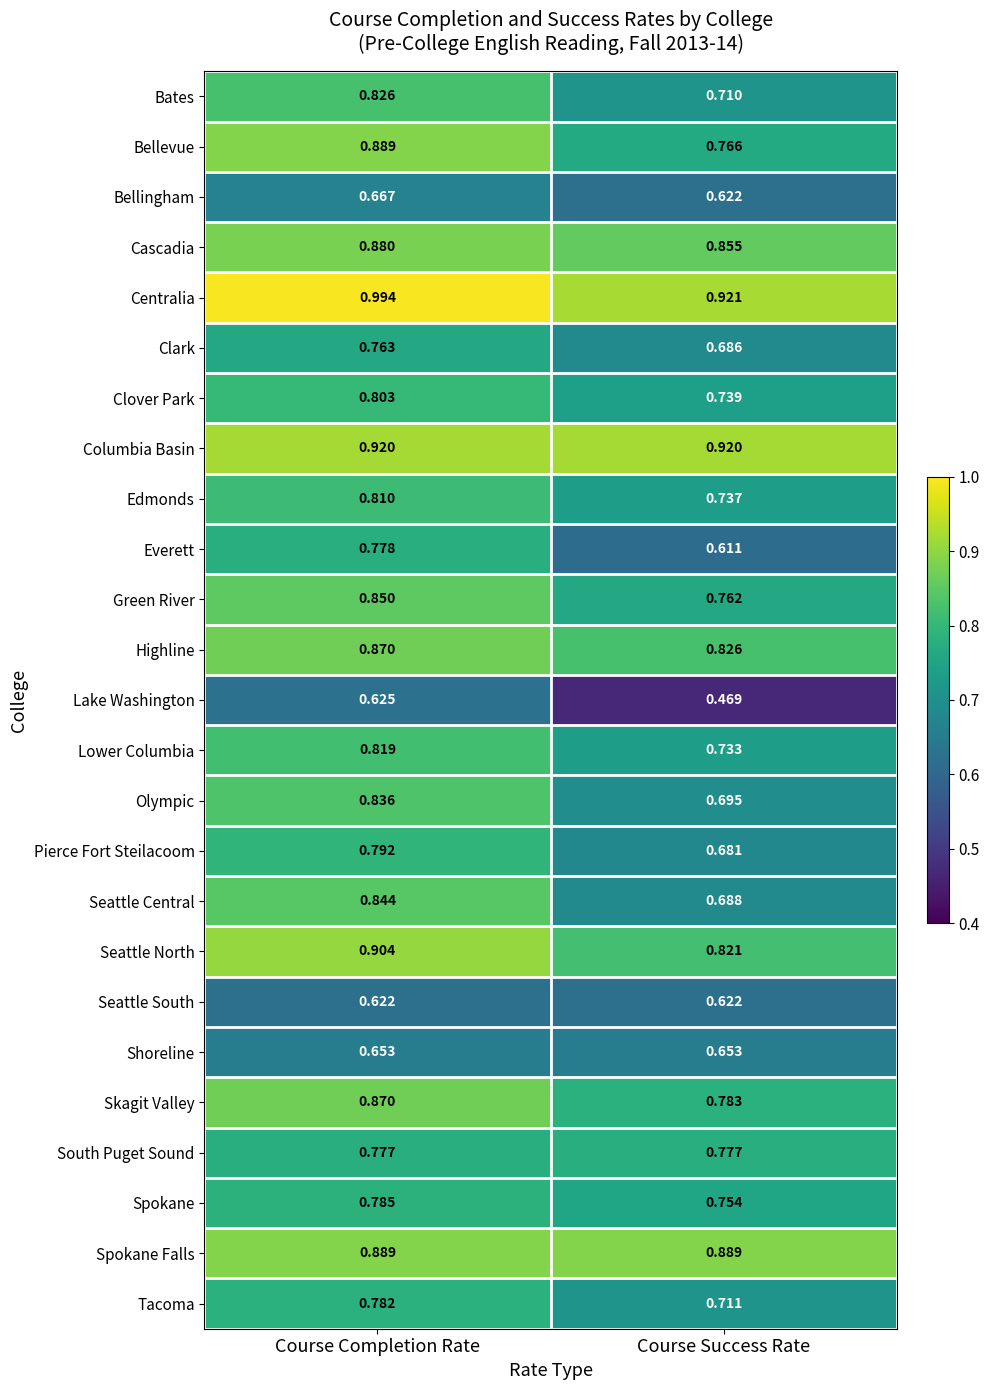

Which series has the widest spread of values?

Everett